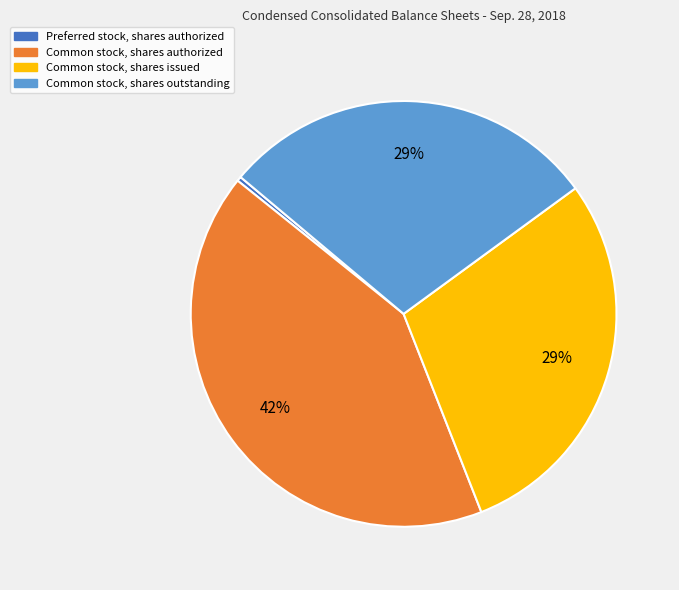

Which has a higher value, Common stock, shares issued or Preferred stock, shares authorized?

Common stock, shares issued